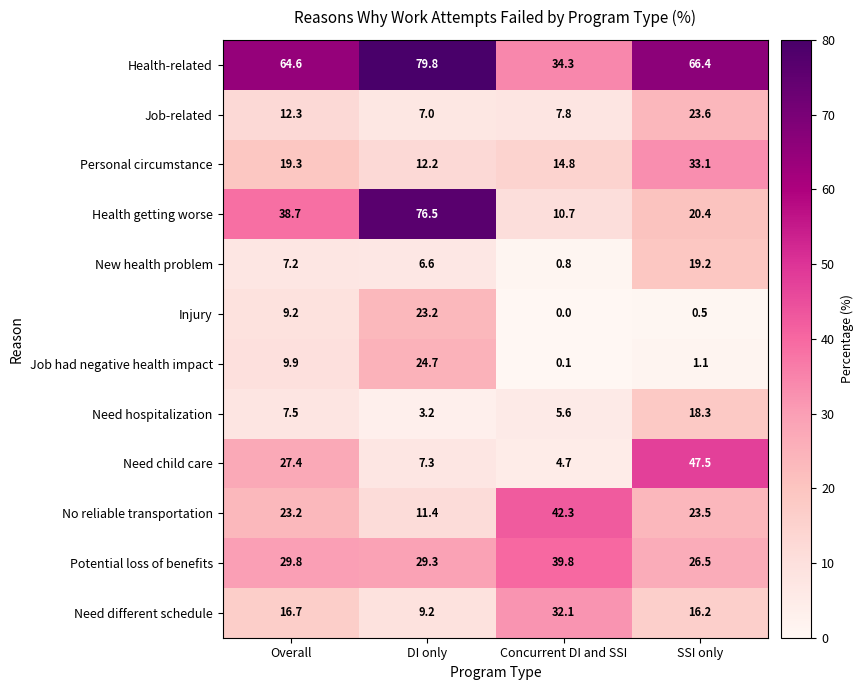

Rank the series at Overall from lowest to highest value.

New health problem, Need hospitalization, Injury, Job had negative health impact, Job-related, Need different schedule, Personal circumstance, No reliable transportation, Need child care, Potential loss of benefits, Health getting worse, Health-related